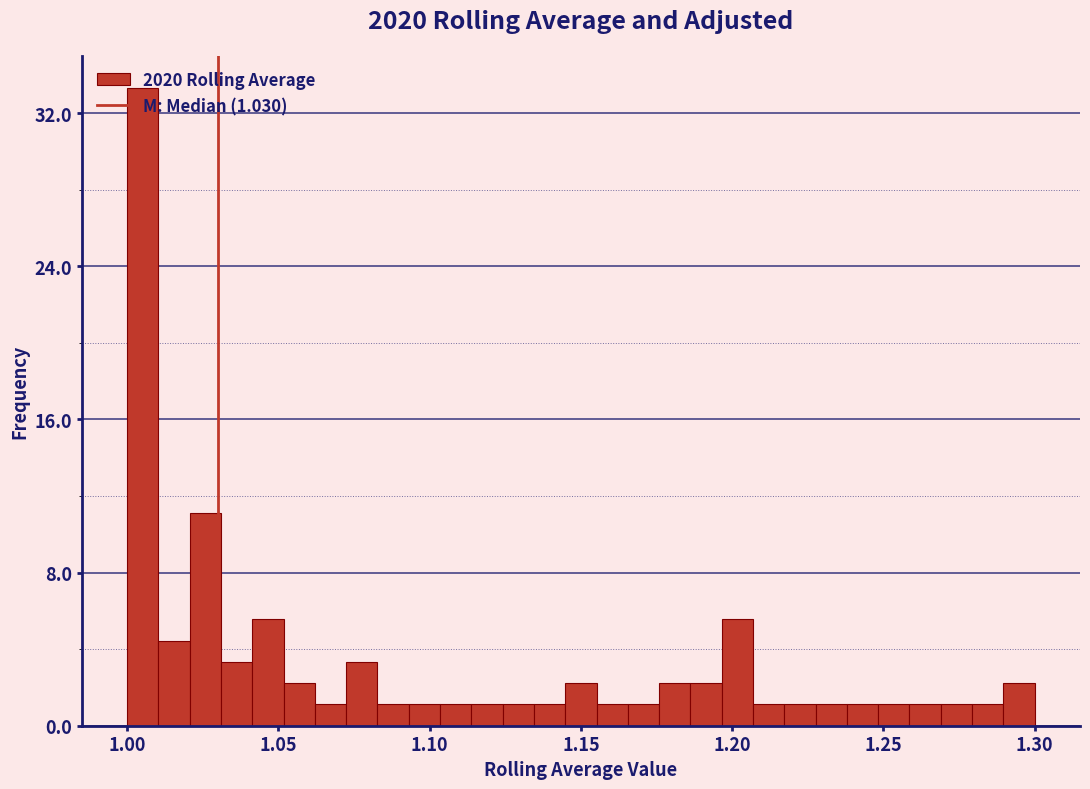

Around what value on the x-axis is the tallest bar? Give the approximate position of its centre, as read against the axis.

1.005